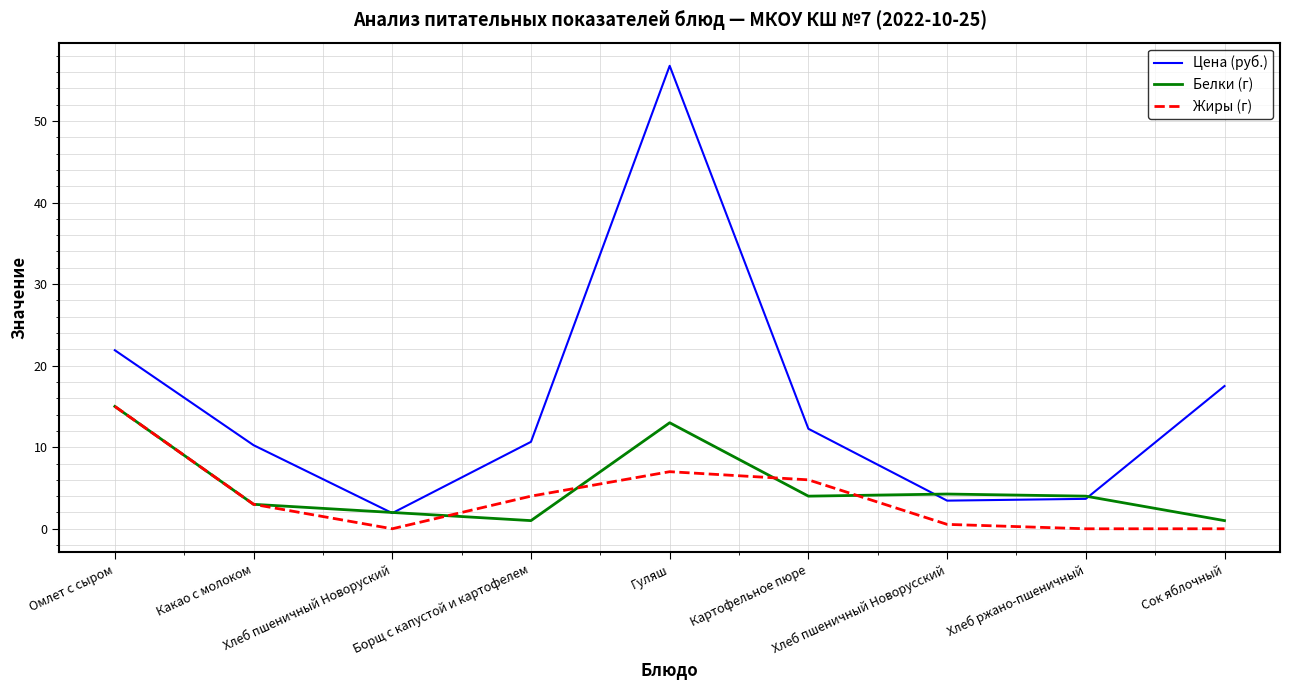

Where is the first local minimum for Белки (г)?

Борщ с капустой и картофелем